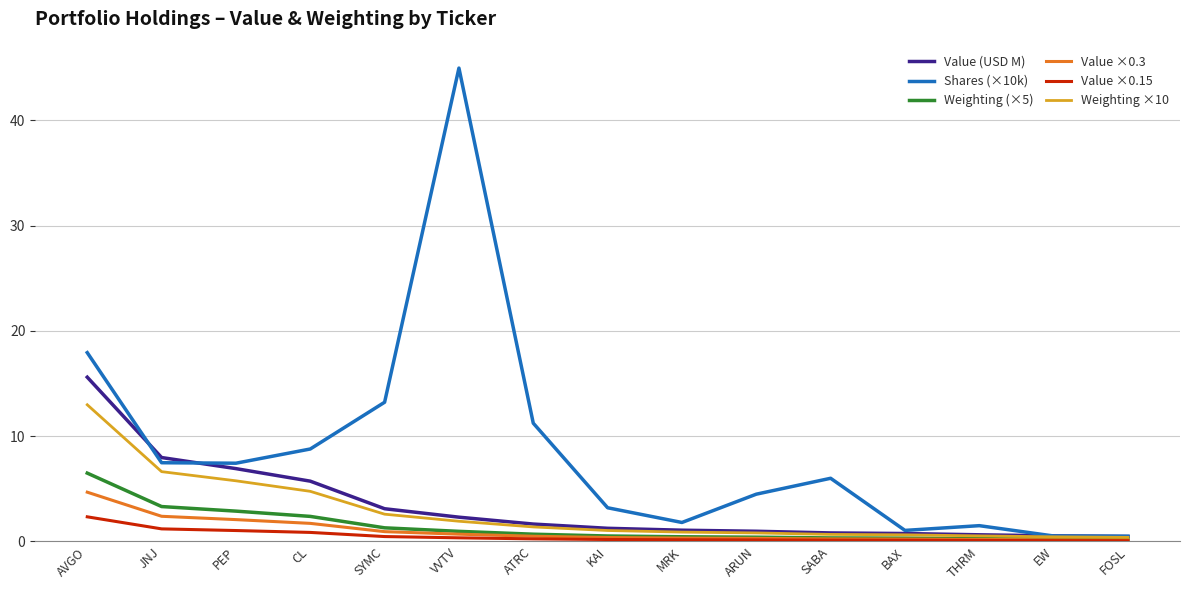

What is the difference between the Shares (×10k) values at EW and ARUN?

4.0